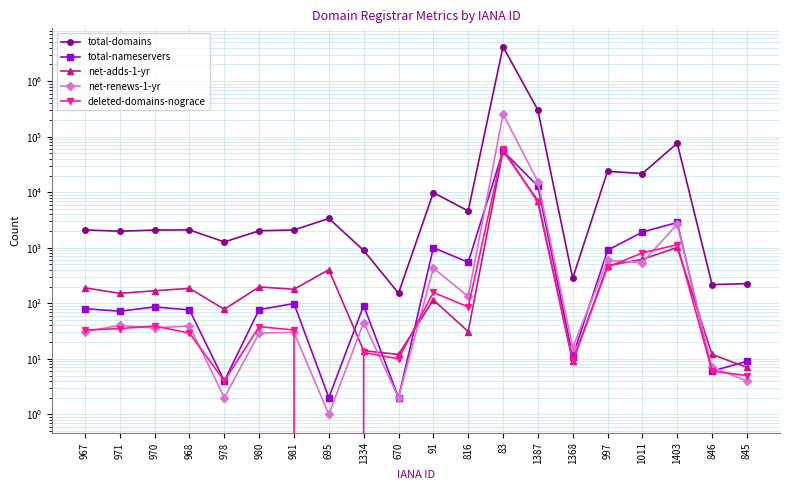

Between which two adjacent categories do net-adds-1-yr and deleted-domains-nograce first intersect?

670 and 91